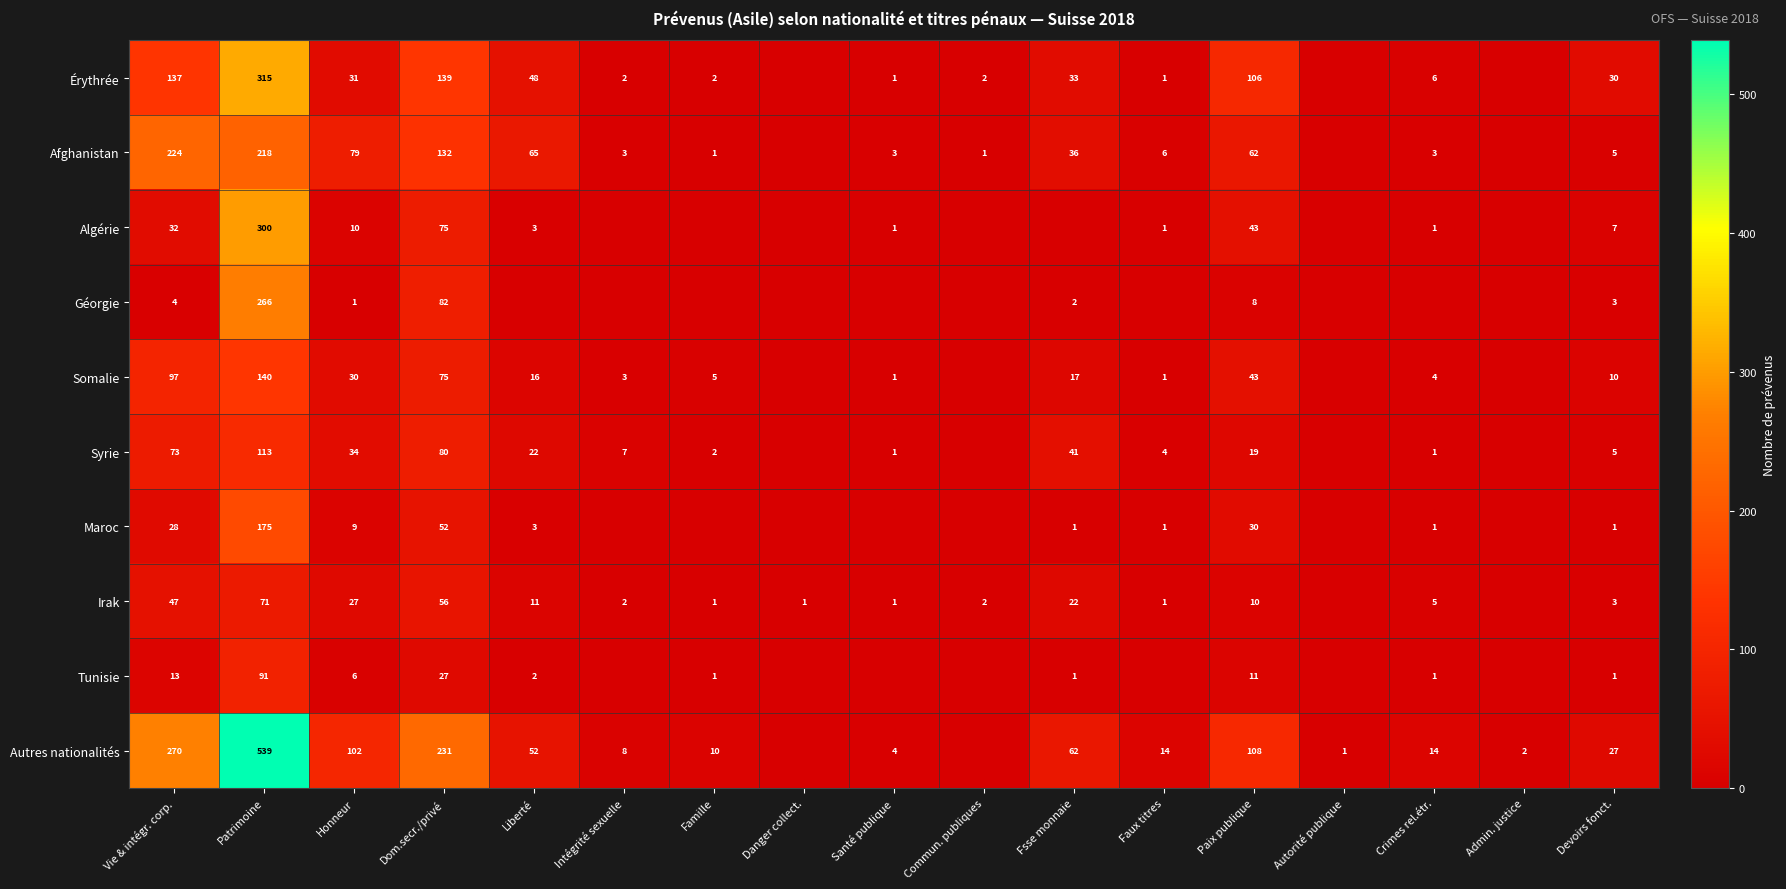

At which category is the sum across all series the highest?

Patrimoine